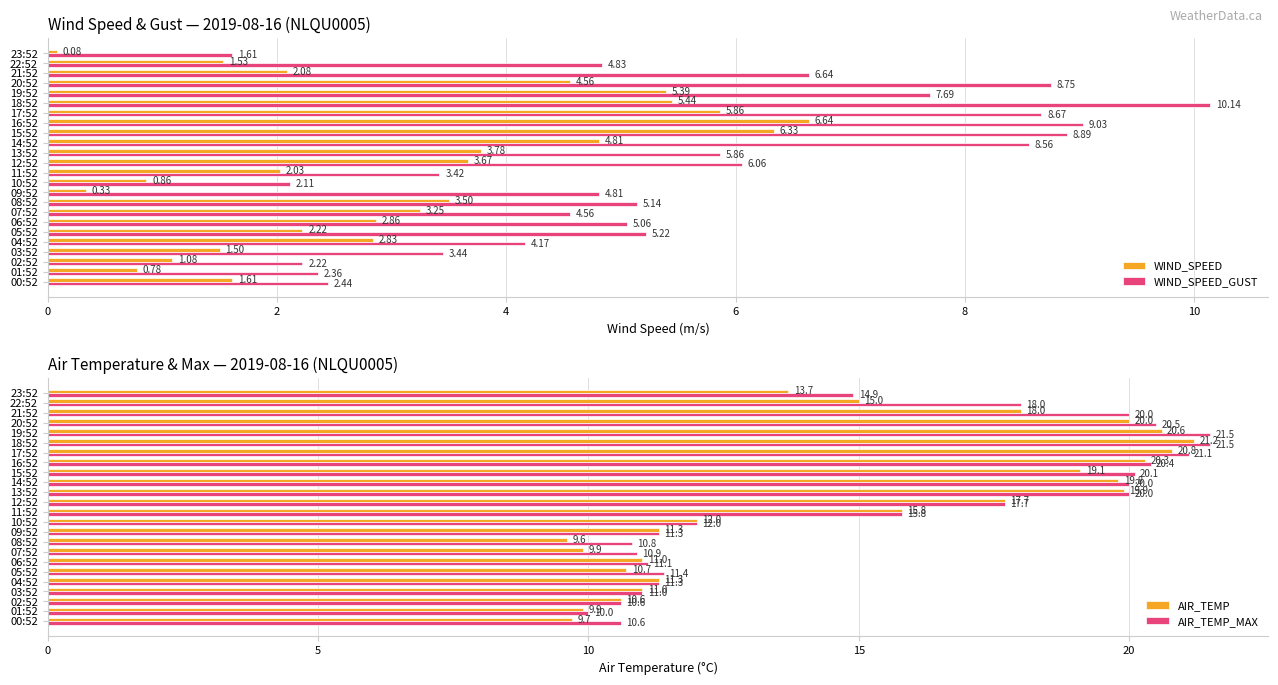

What is the sum of all WIND_SPEED_GUST values?

131.7